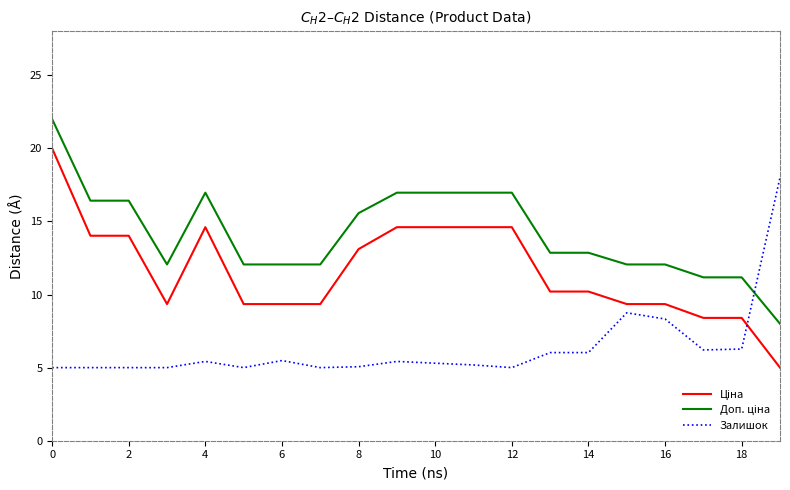

What is the highest value of the Залишок series?

18.0